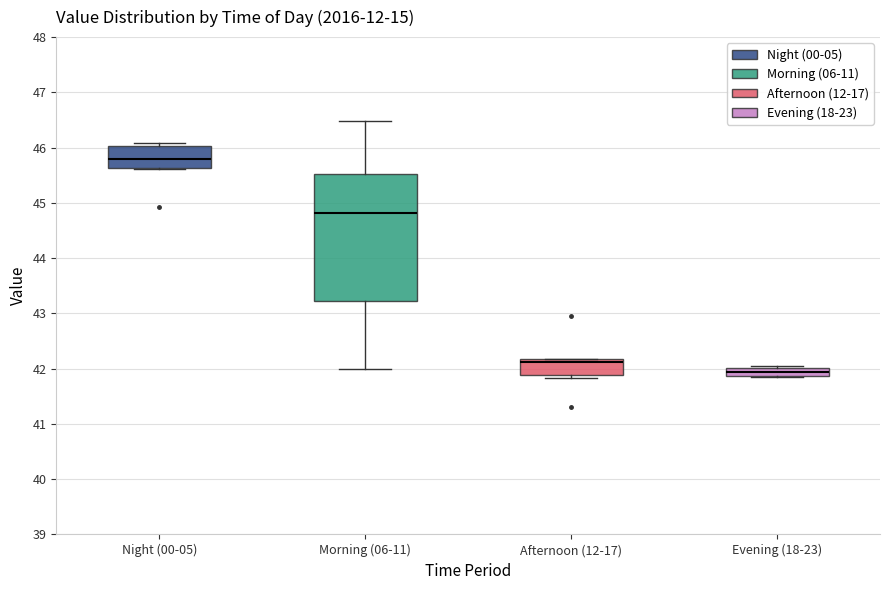

Where is the lower edge of the box for Evening (18-23) on the y-axis? The values are not printed on the chart, so give them approximately, as read against the axis.

41.9